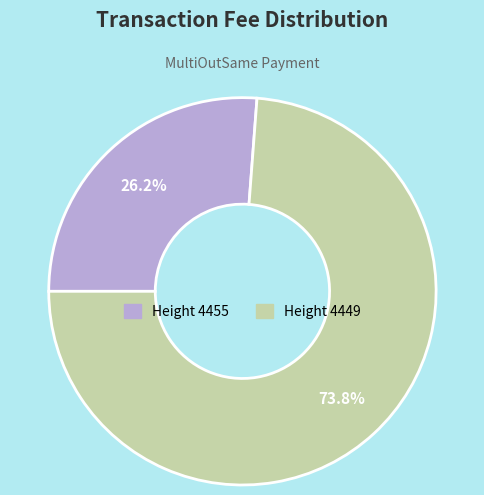

Is there any slice that represents more than half of the pie?

Yes